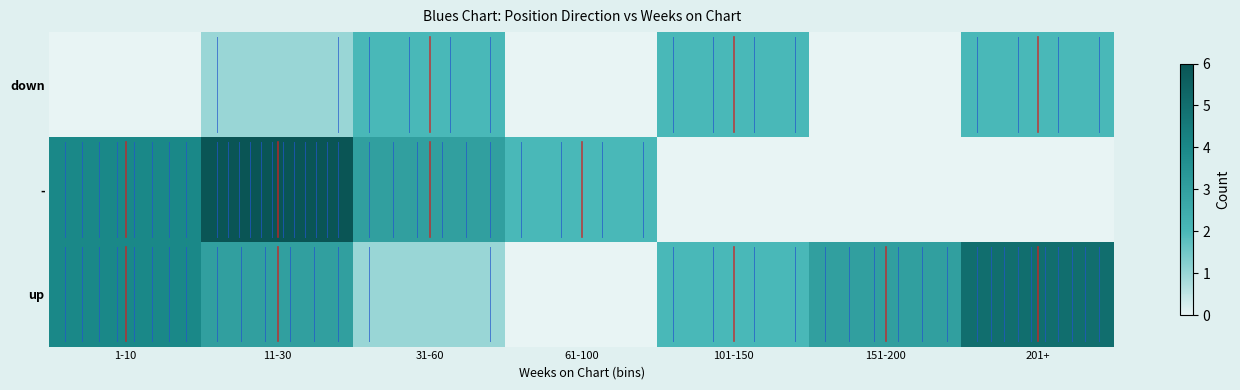

Reading left to right, what are all the values shown in this chart?

up: 1-10=4	11-30=3	31-60=1	61-100=0	101-150=2	151-200=3	201+=5
-: 1-10=4	11-30=6	31-60=3	61-100=2	101-150=0	151-200=0	201+=0
down: 1-10=0	11-30=1	31-60=2	61-100=0	101-150=2	151-200=0	201+=2